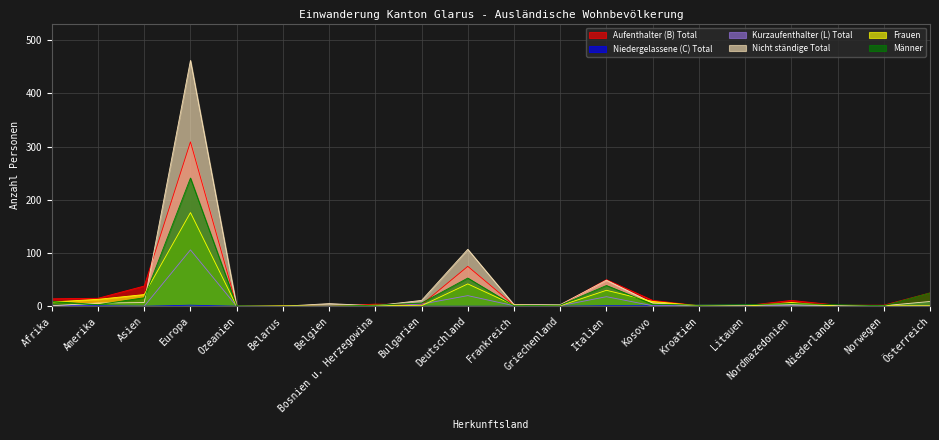

What is the difference between the Kurzaufenthalter (L) Total values at Nordmazedonien and Belarus?

1